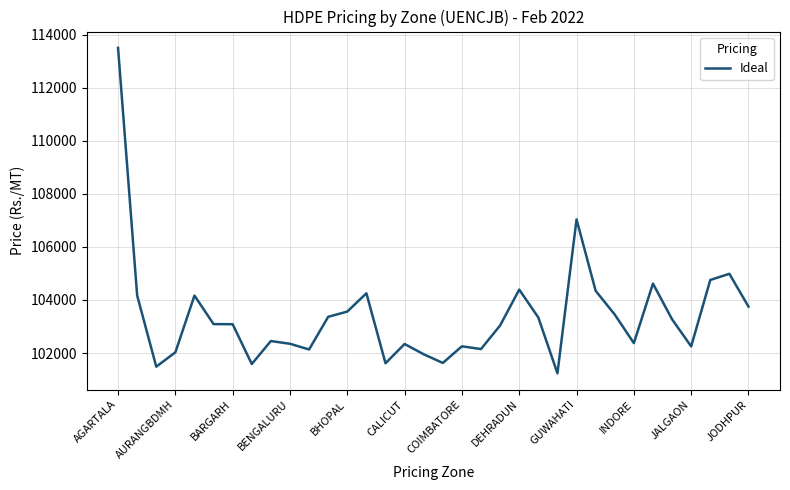

What is the greatest value displayed?

113512